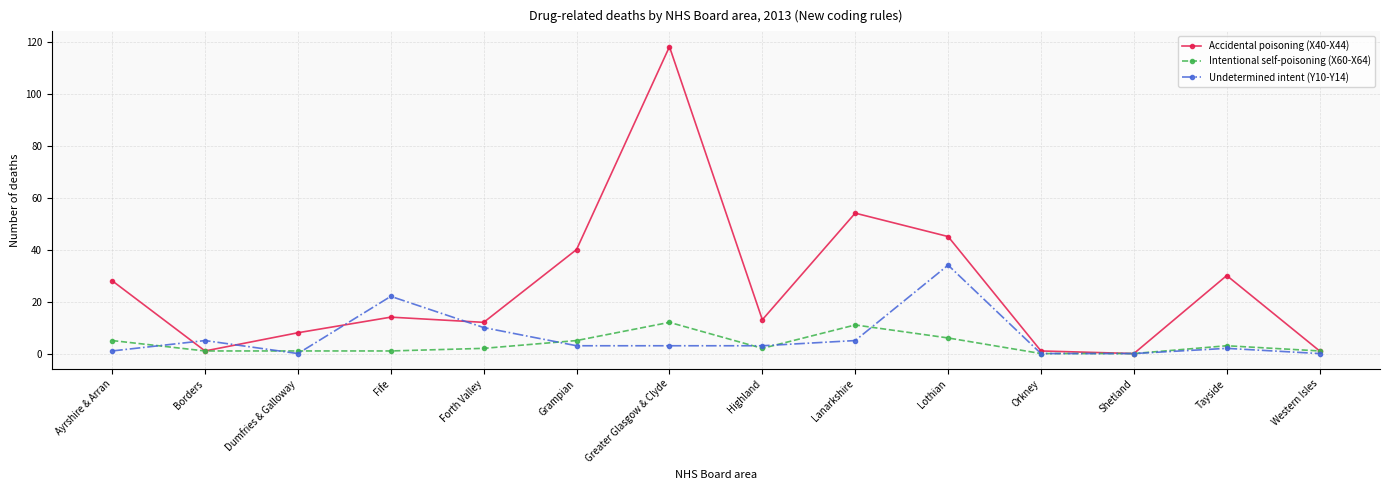

What are all the series names shown in the legend?

Accidental poisoning (X40-X44), Intentional self-poisoning (X60-X64), Undetermined intent (Y10-Y14)